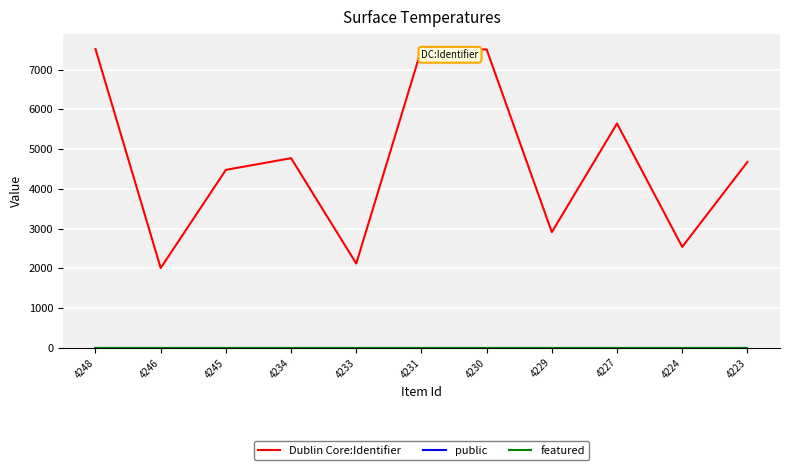

At how many categories does at least one series exceed 6171?

3